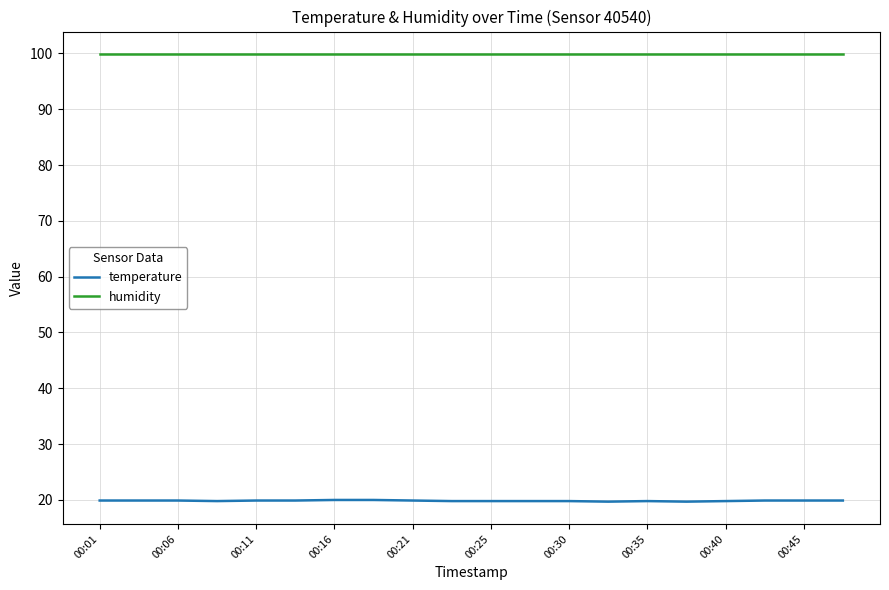

Which series has the largest total across all categories?

humidity